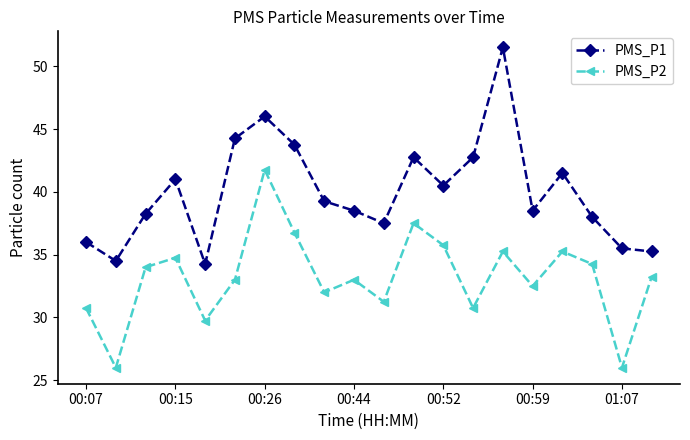

Which series has the widest spread of values?

PMS_P1